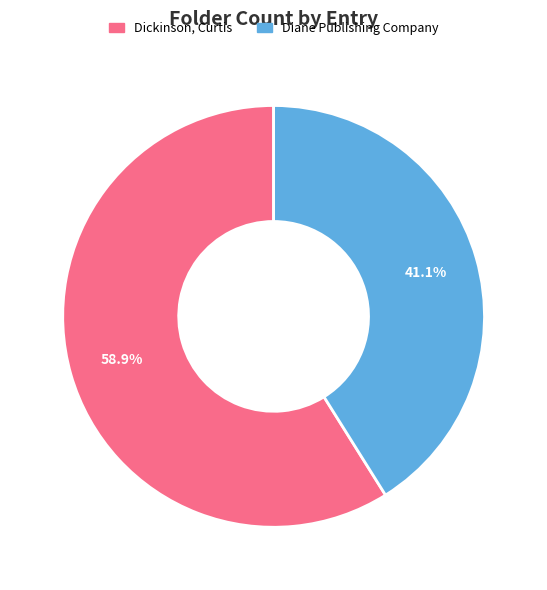

To the nearest percent, what is the average slice percentage?

50%